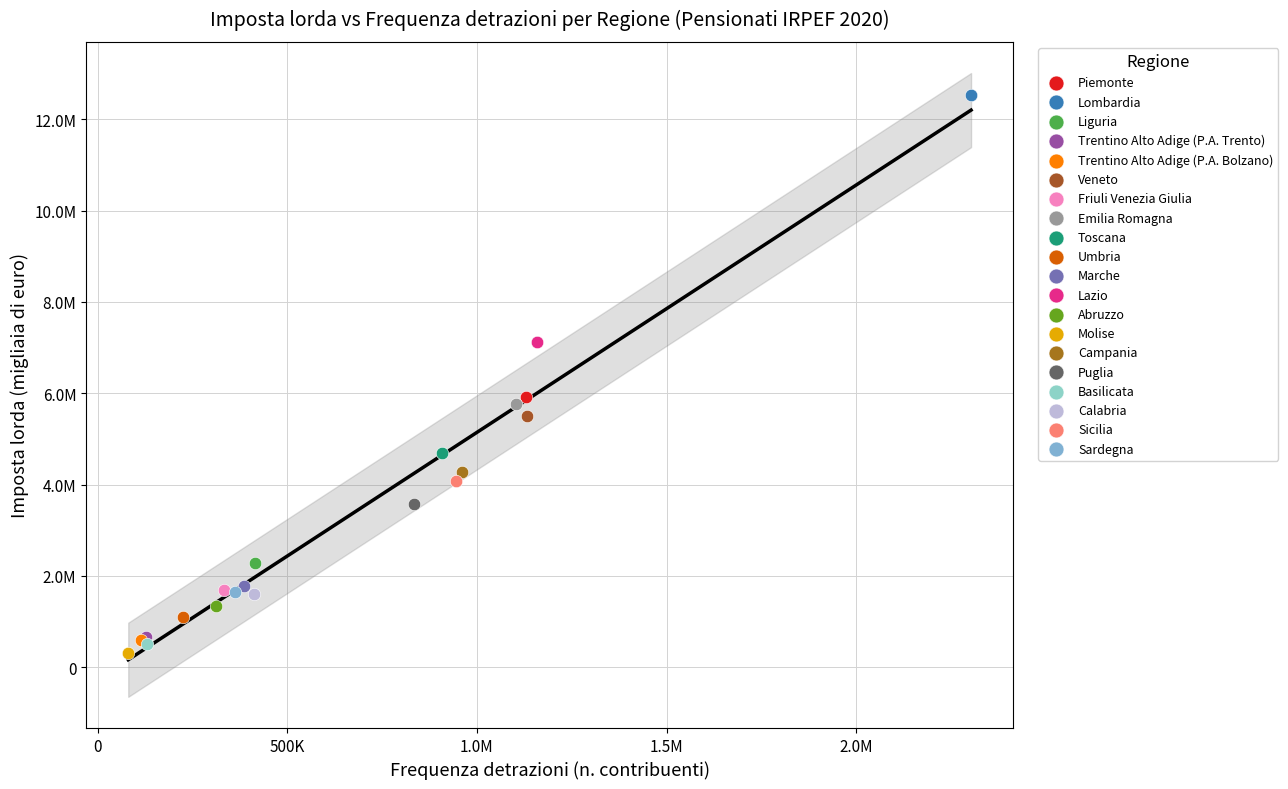

What are all the series names shown in the legend?

Piemonte, Lombardia, Liguria, Trentino Alto Adige (P.A. Trento), Trentino Alto Adige (P.A. Bolzano), Veneto, Friuli Venezia Giulia, Emilia Romagna, Toscana, Umbria, Marche, Lazio, Abruzzo, Molise, Campania, Puglia, Basilicata, Calabria, Sicilia, Sardegna